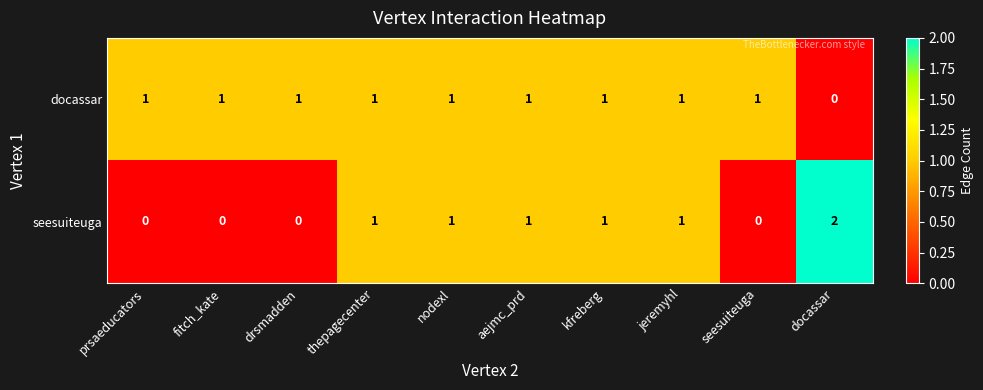

Rank the series by their maximum value, from lowest to highest.

docassar, seesuiteuga